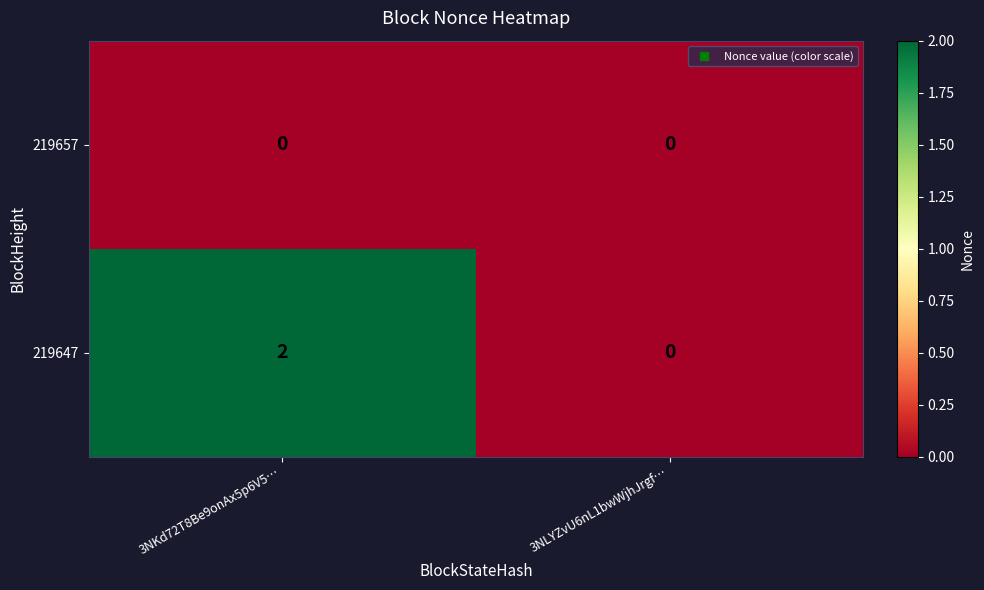

True or false: 219657 has a value of 0 at 3NLYZvU6nL1bwWjhJrgf….

True